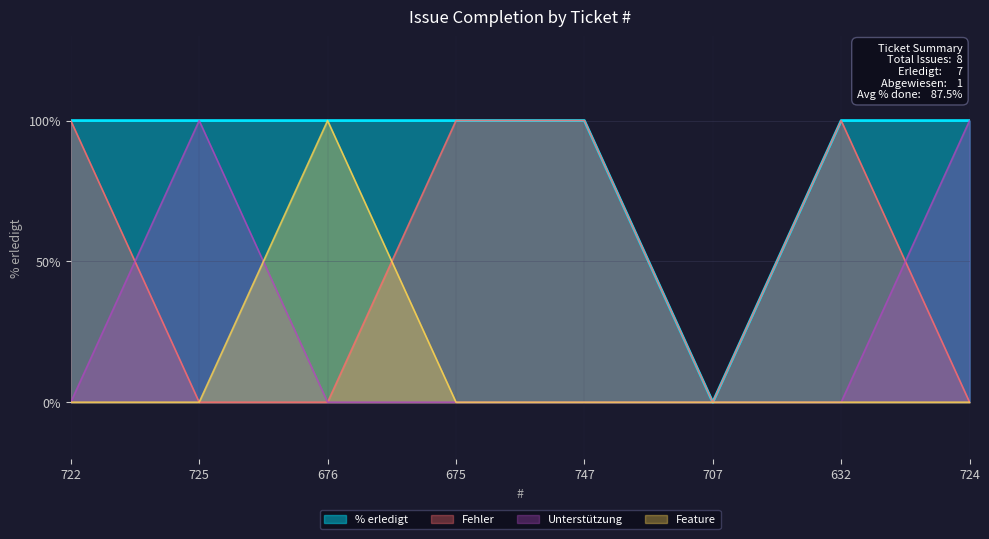

Read the value at 724, to the nearest 10.

100